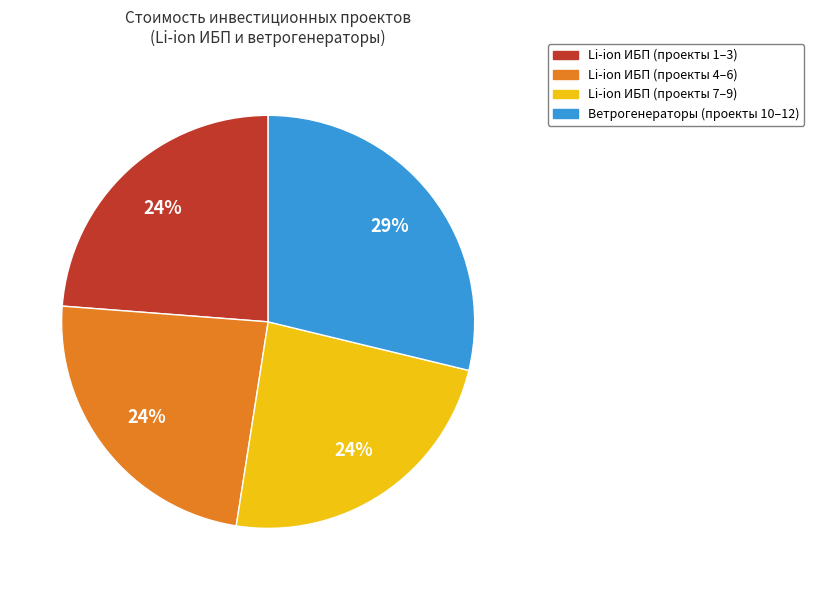

Is there a majority slice in this chart?

No